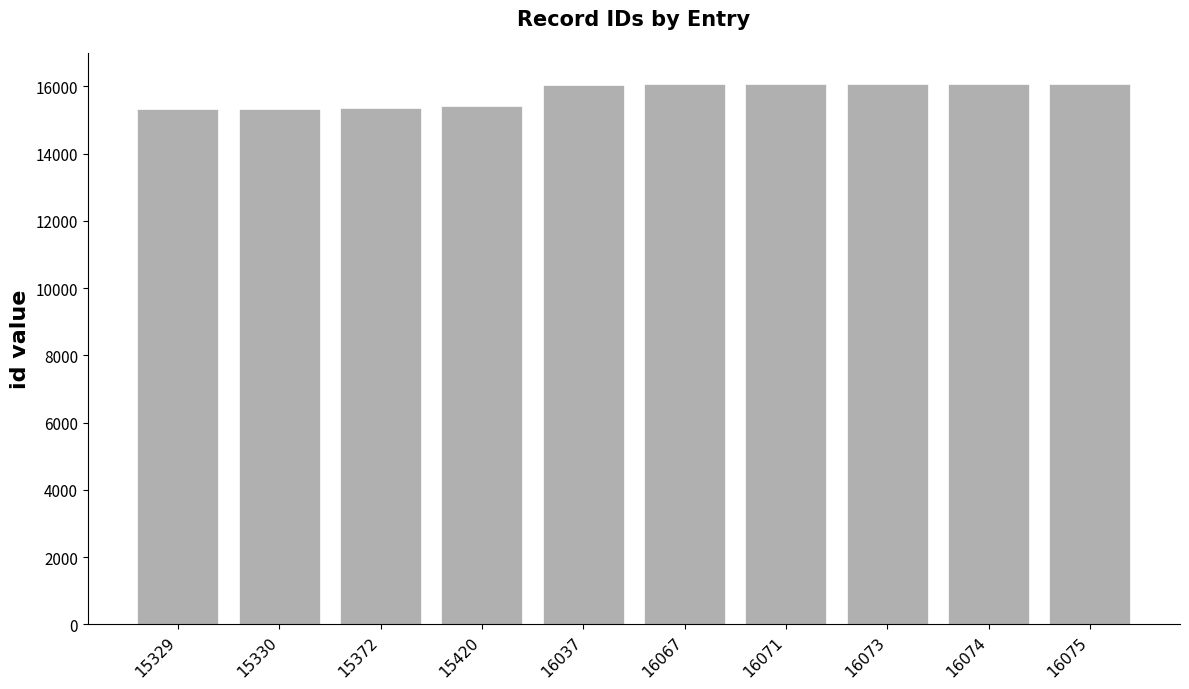

What is the difference between the maximum and minimum values?

746